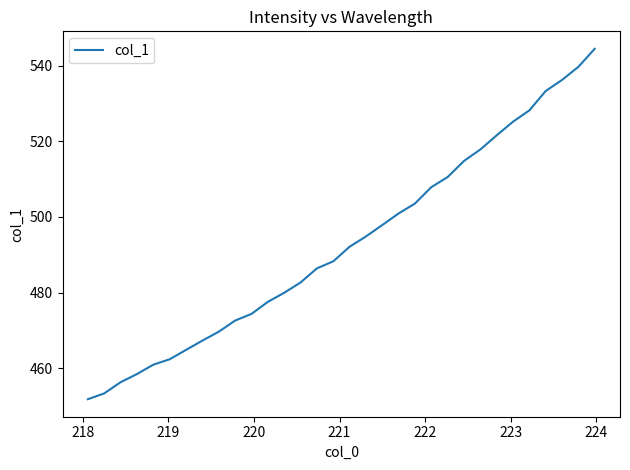

What is the minimum value shown in the chart?

451.8